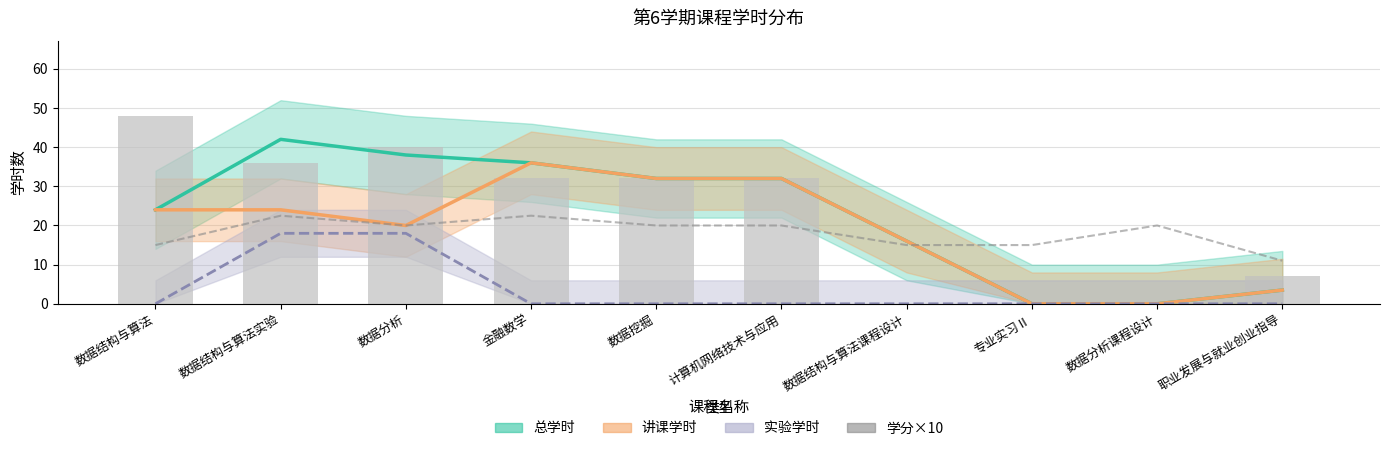

Is it true that the value at 金融数学 is 14.3?

False